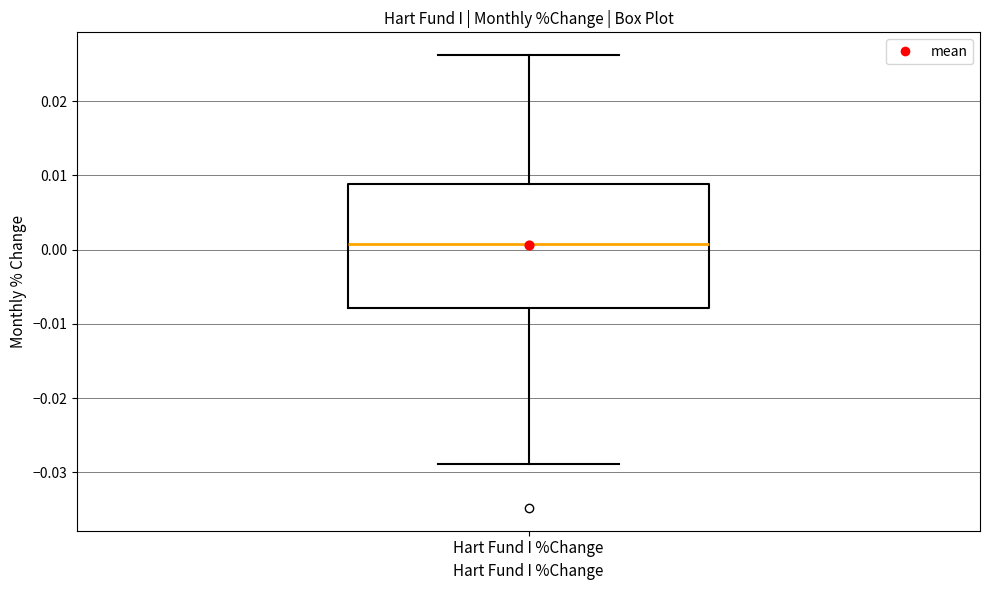

Read this box plot against the y-axis: the position of the median line, the range covered by the box, and the ends of both whiskers. The values are not printed on the chart, so give them approximately, as read against the axis.

median 0.001, box -0.008 to 0.009, whiskers -0.029 to 0.026